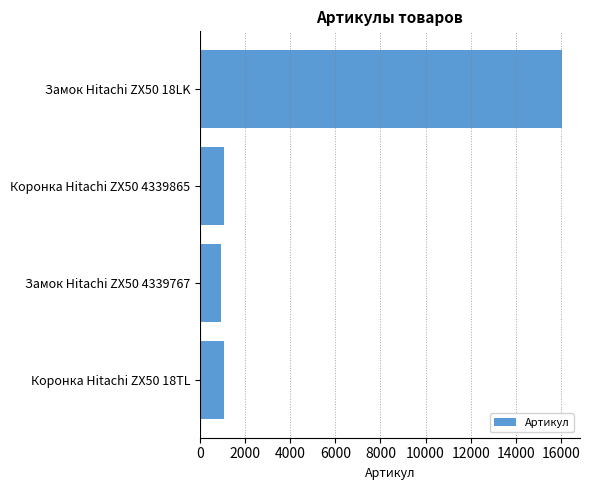

Which category has the lowest value across all series?

Замок Hitachi ZX50 4339767